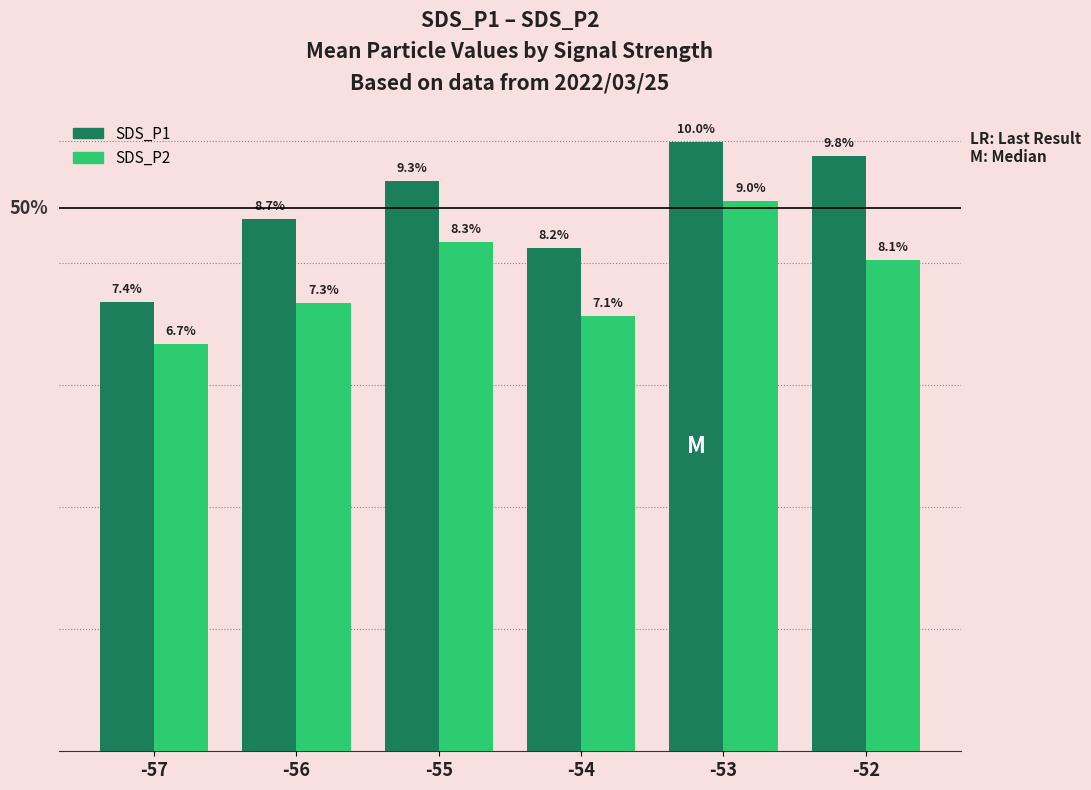

At -56, list the series in order from smallest to largest.

SDS_P2, SDS_P1